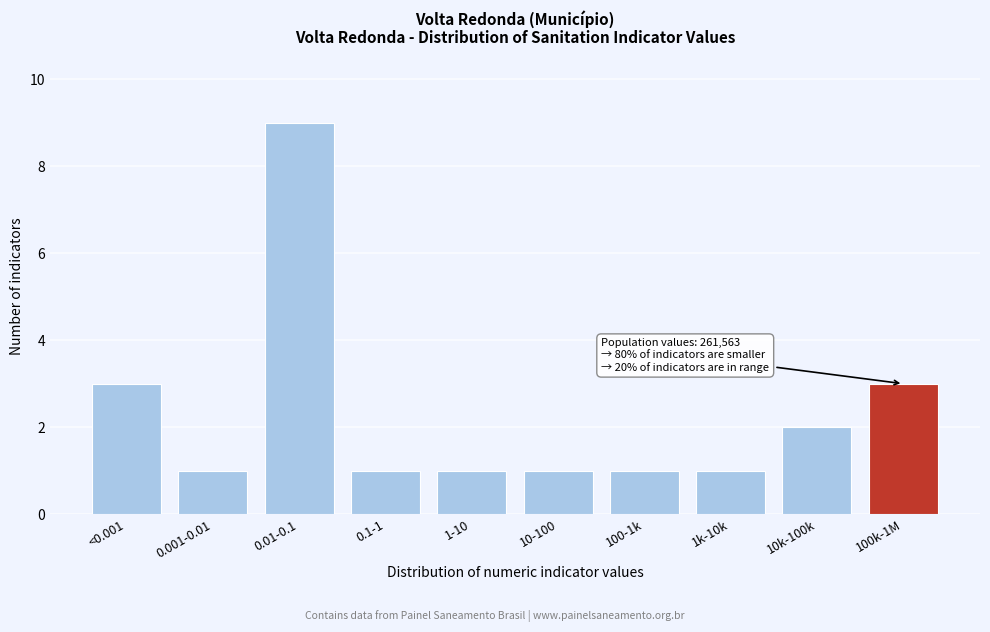

Reading left to right, list all the values displayed in this chart.

<0.001=3	0.001-0.01=1	0.01-0.1=9	0.1-1=1	1-10=1	10-100=1	100-1k=1	1k-10k=1	10k-100k=2	100k-1M=3